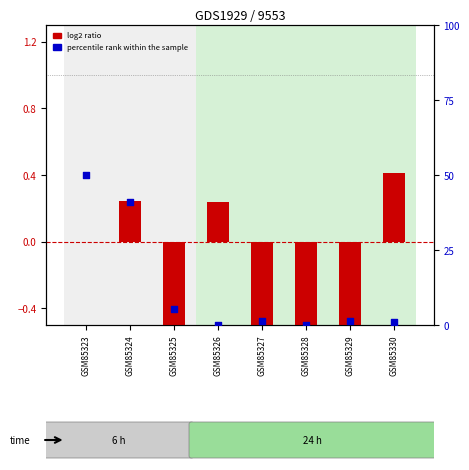

What is the total value across all series at GSM85328?

-7.2